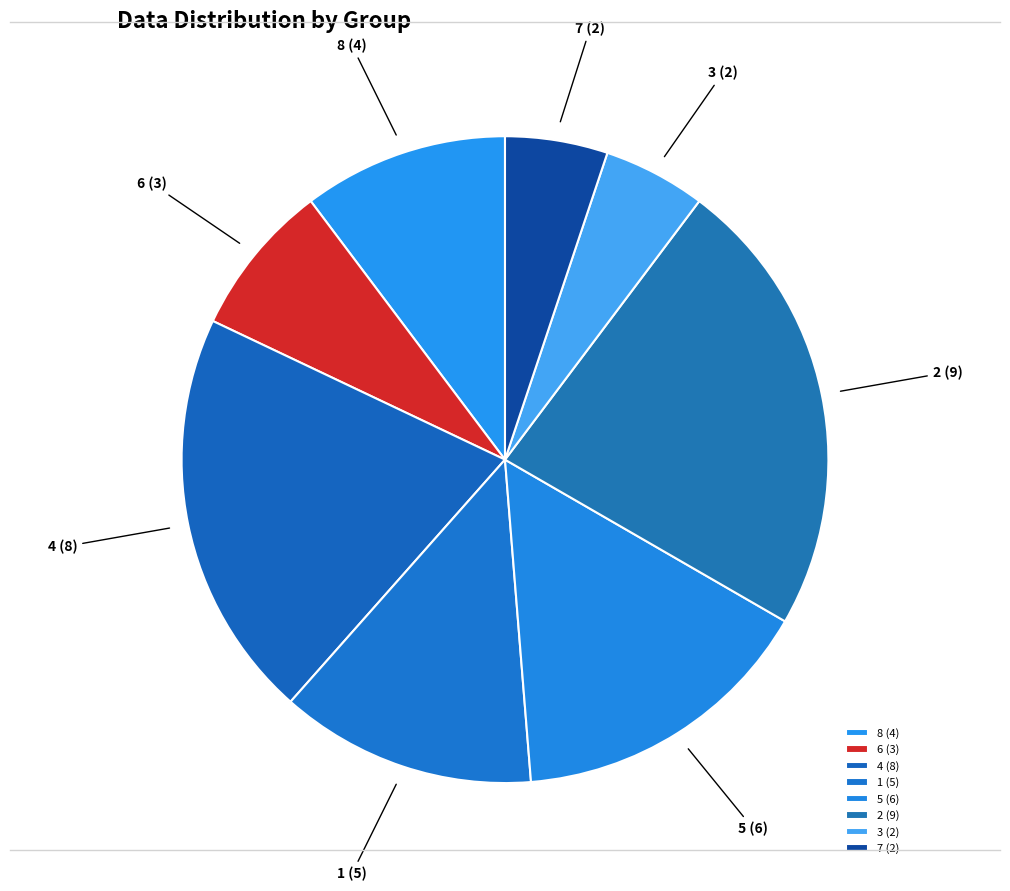

True or false: 7 (2) accounts for 5% of the total.

True